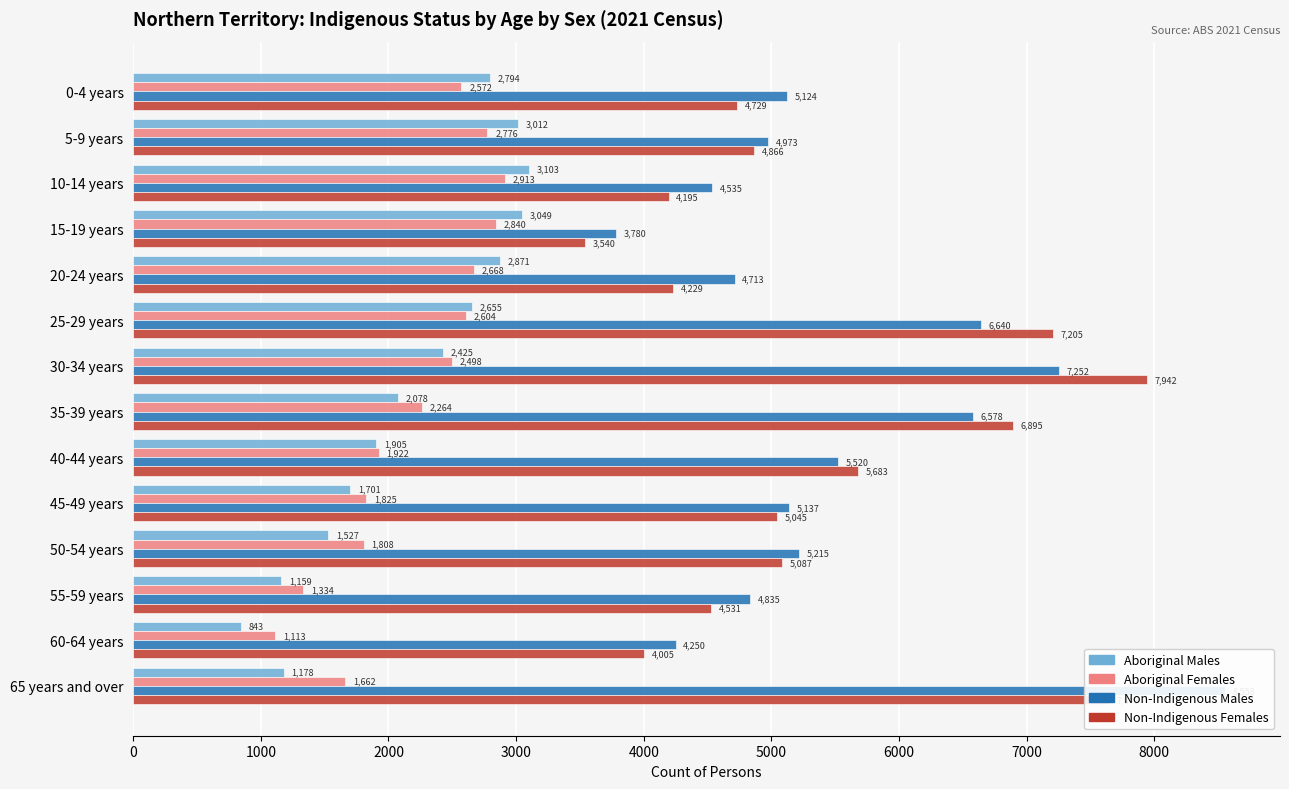

Reading left to right, extract all data points from this chart.

Aboriginal Males: 2794	3012	3103	3049	2871	2655	2425	2078	1905	1701	1527	1159	843	1178
Aboriginal Females: 2572	2776	2913	2840	2668	2604	2498	2264	1922	1825	1808	1334	1113	1662
Non-Indigenous Males: 5124	4973	4535	3780	4713	6640	7252	6578	5520	5137	5215	4835	4250	8558
Non-Indigenous Females: 4729	4866	4195	3540	4229	7205	7942	6895	5683	5045	5087	4531	4005	7646